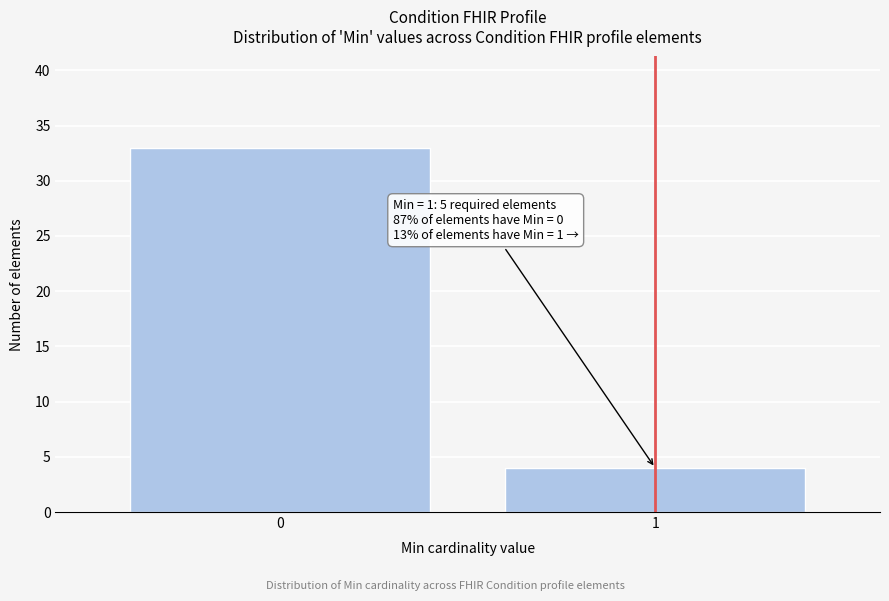

Reading right to left, what are all the values shown in this chart?

1=4	0=33